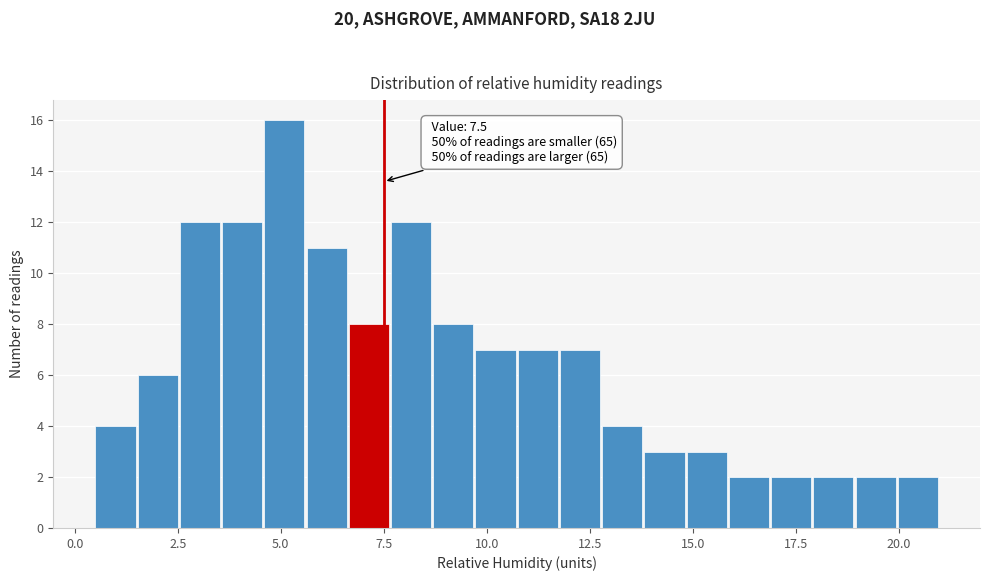

Around what value on the x-axis is the tallest bar? Give the approximate position of its centre, as read against the axis.

5.0